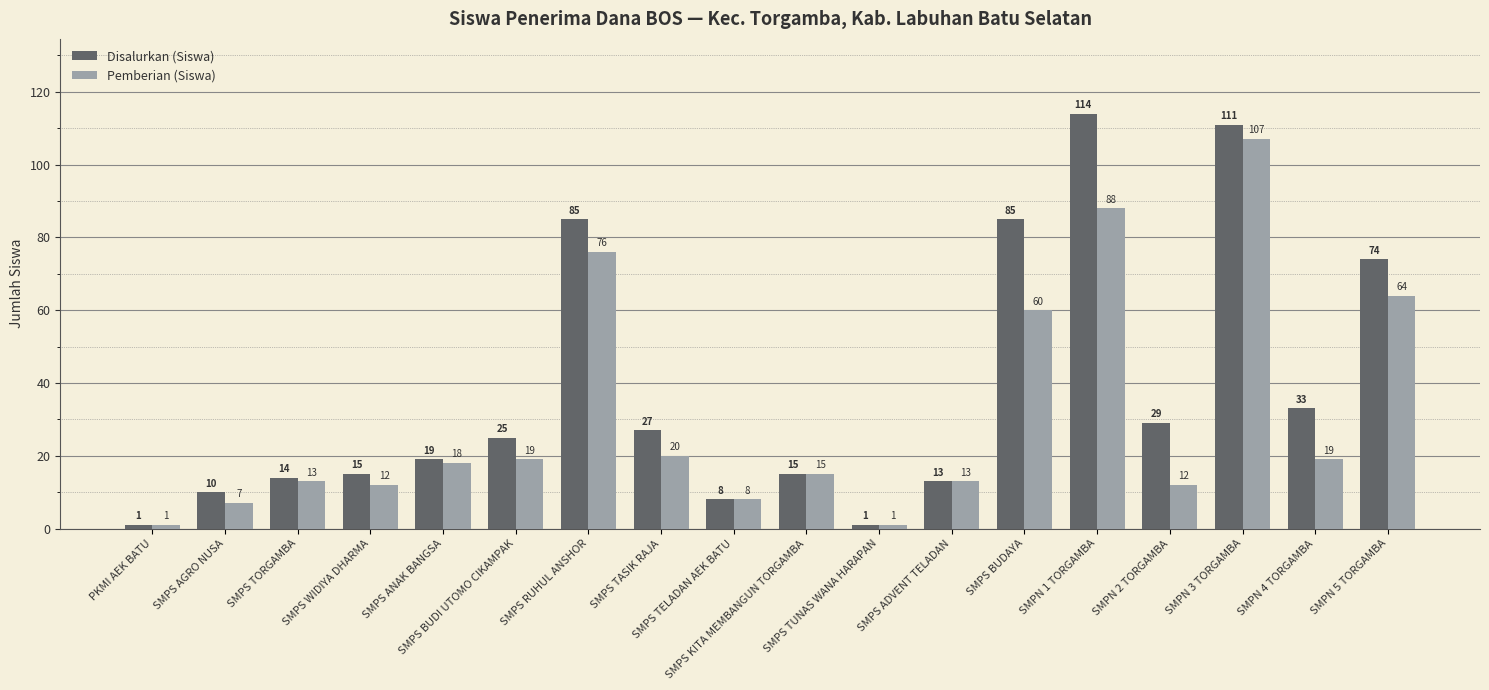

How many series are shown in this chart?

2